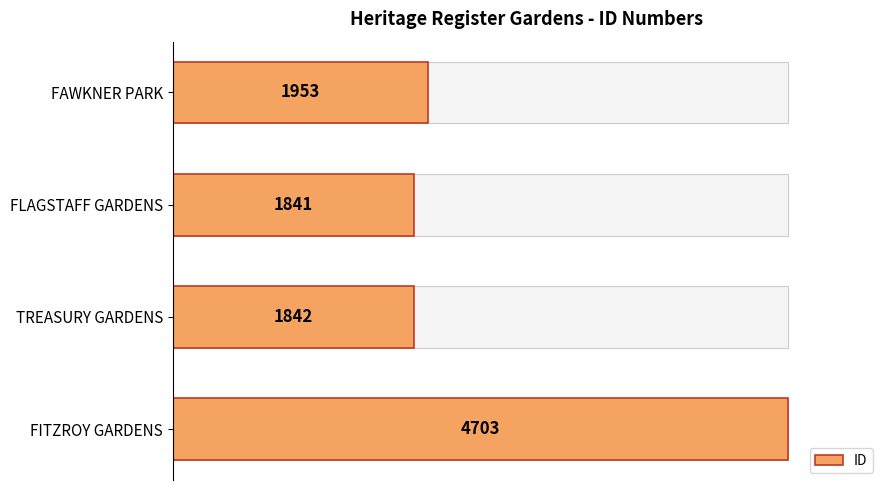

What is the average value?

2585